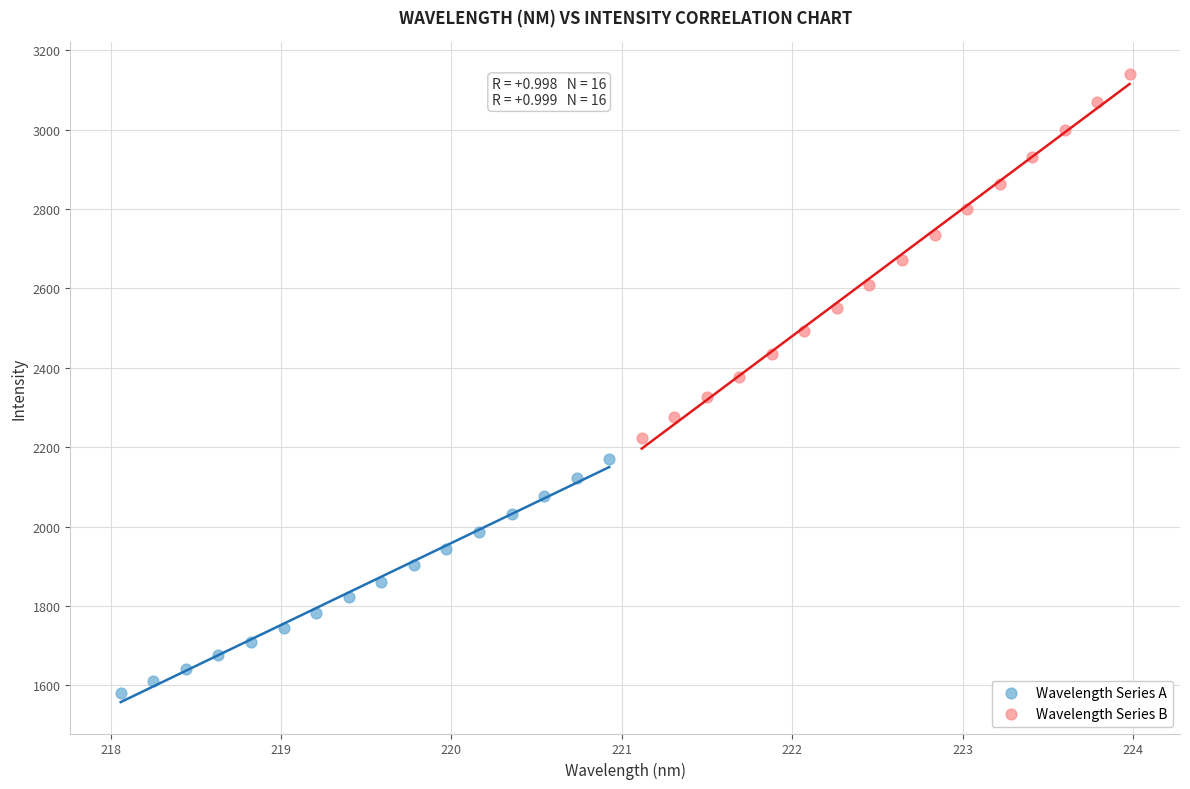

Which series has the widest spread of Y values?

Wavelength Series B